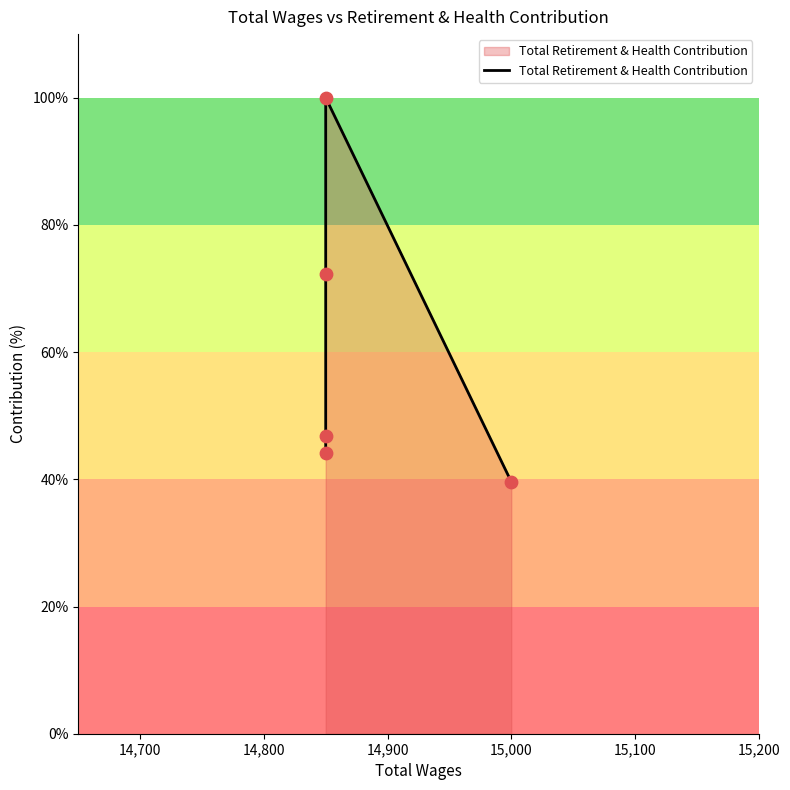

What is the change in value from 14,800 to 14,900?

+27.7